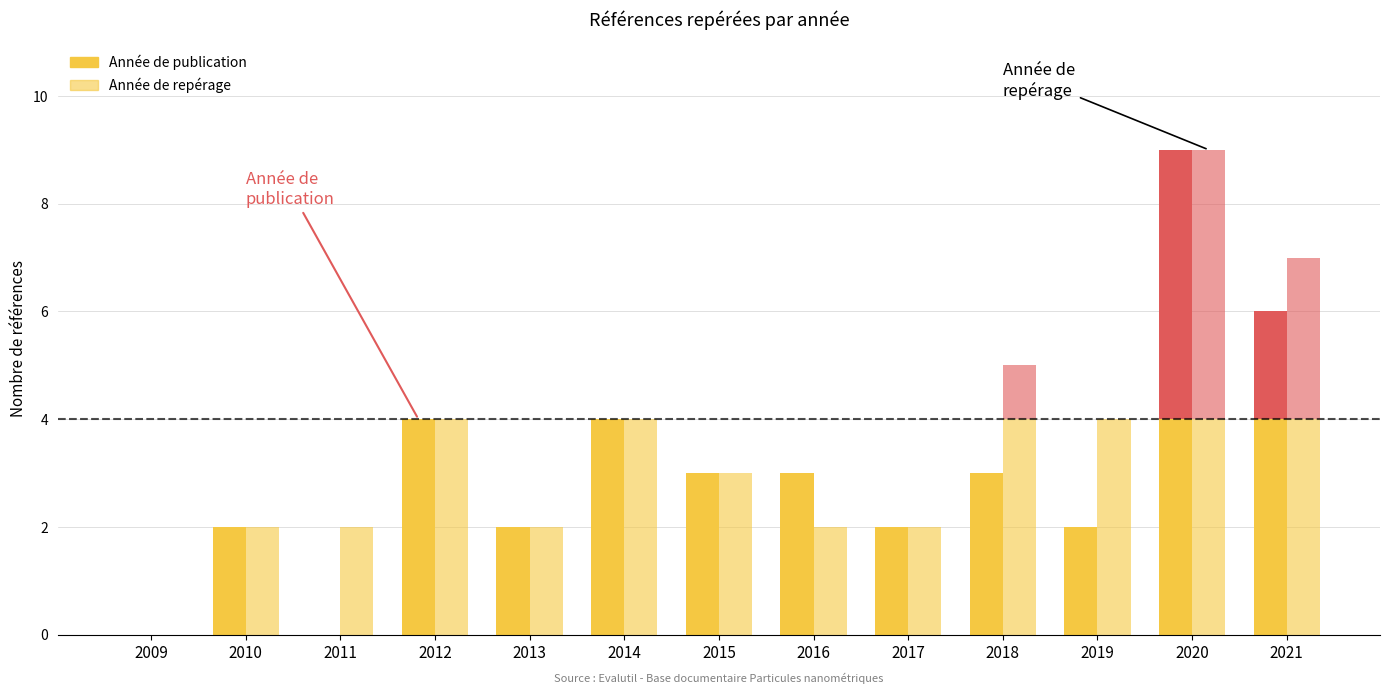

Where does the Année de publication series first go above 3?

2012